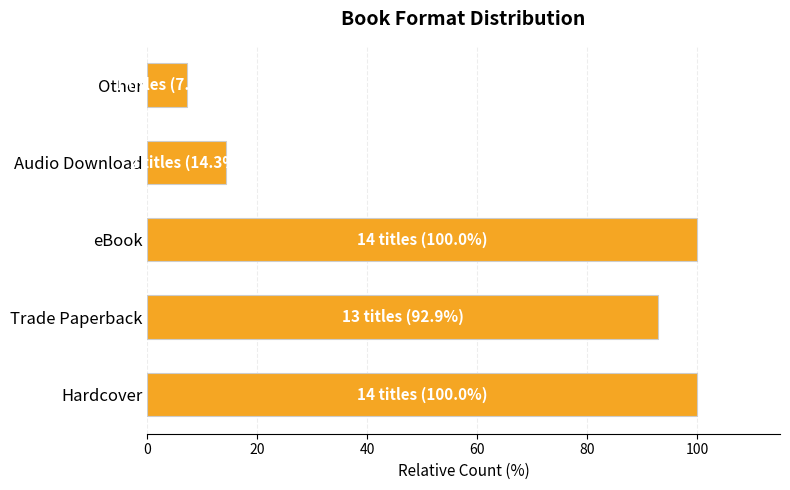

What is the change in value from Trade Paperback to eBook?

+7.1